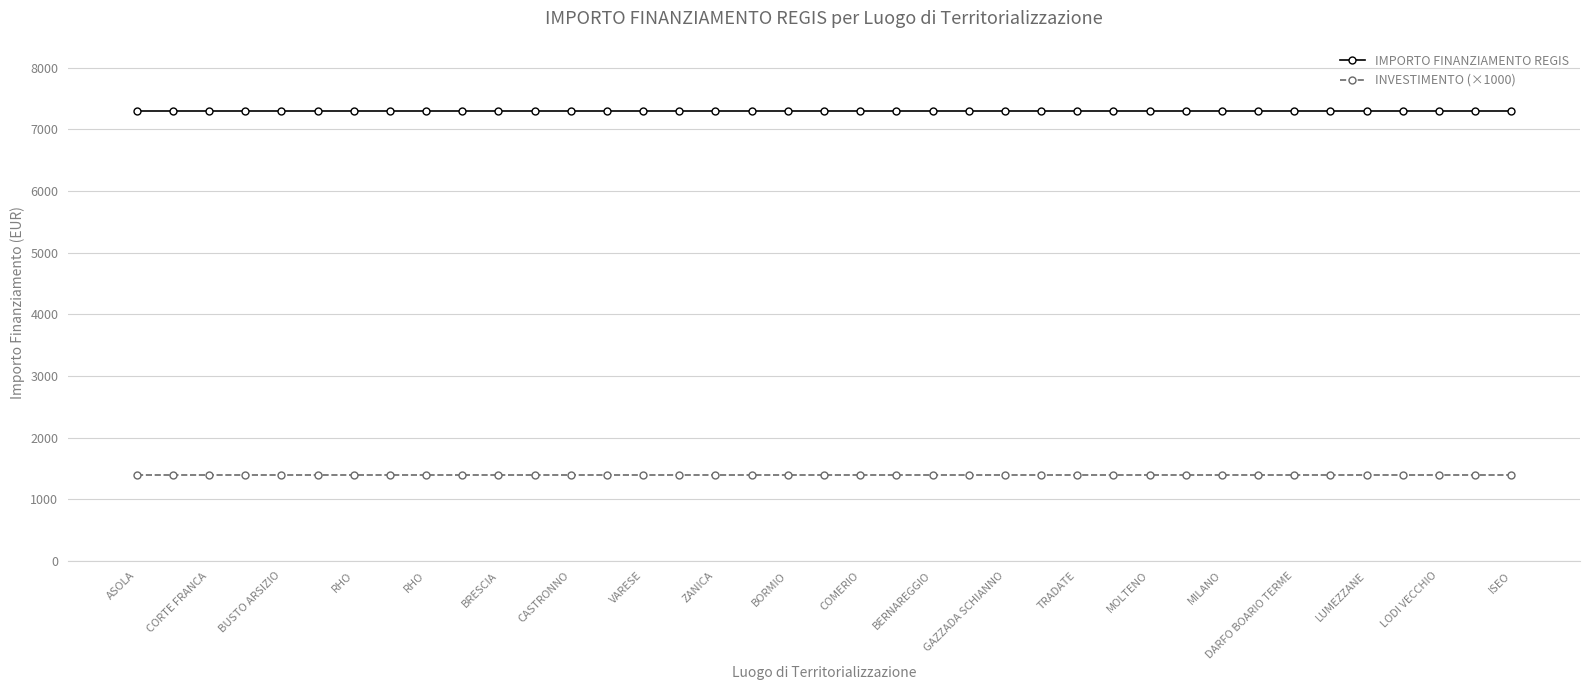

What is the value of the INVESTIMENTO (×1000) point at the 22nd from the left?

1400